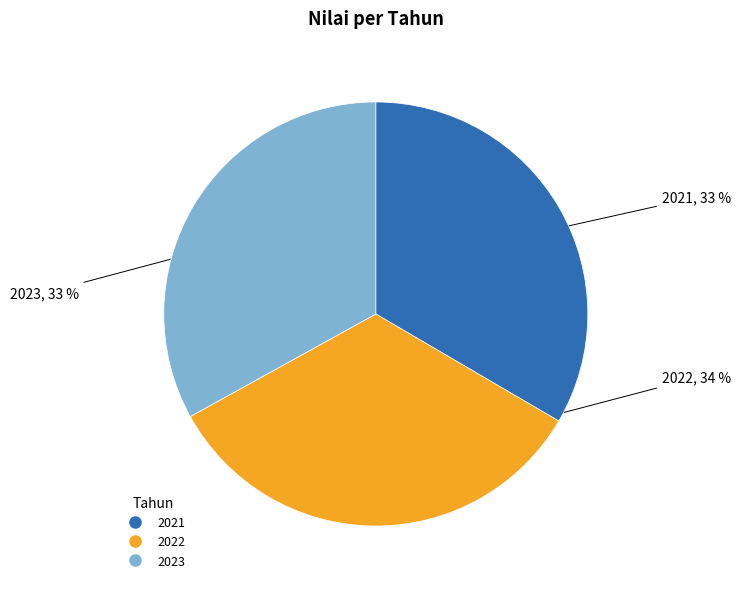

How many segments does this pie chart have?

3